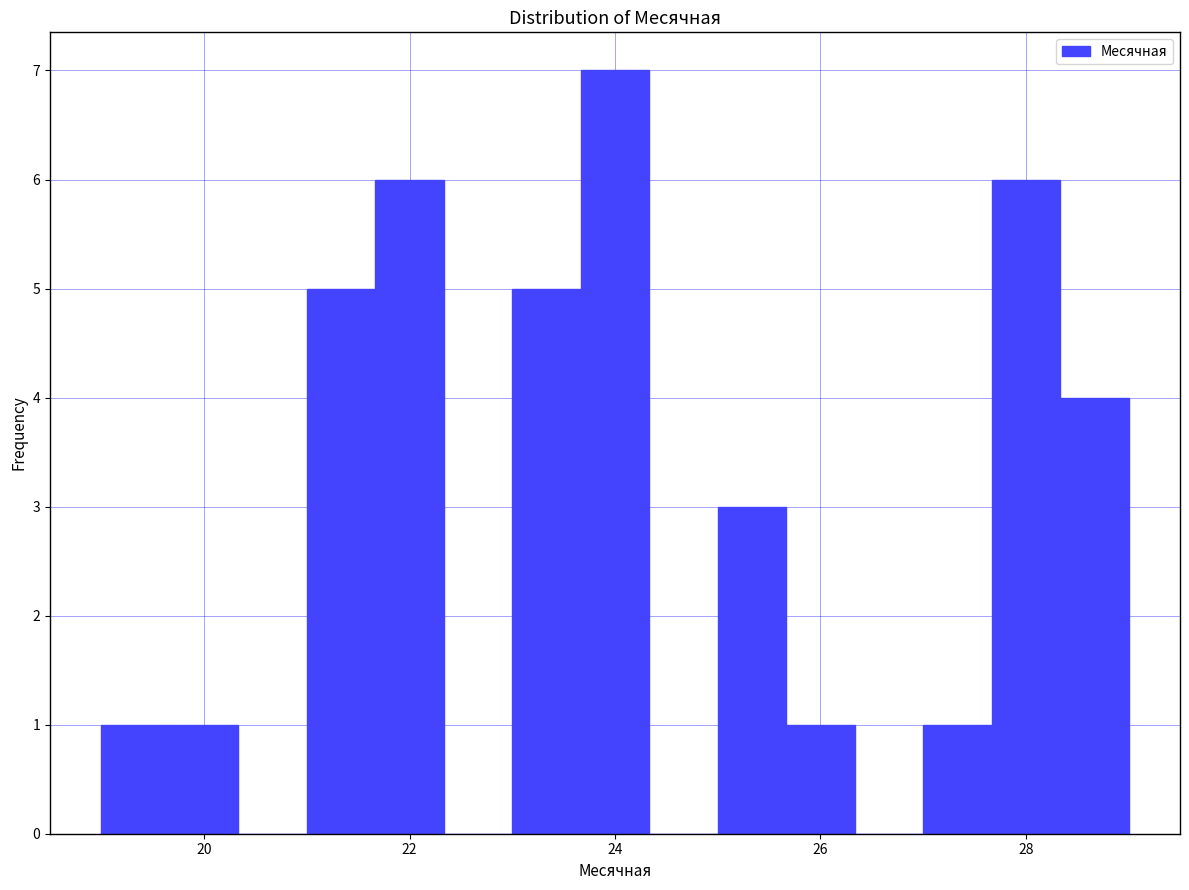

Around what value on the x-axis is the tallest bar? Give the approximate position of its centre, as read against the axis.

24.0